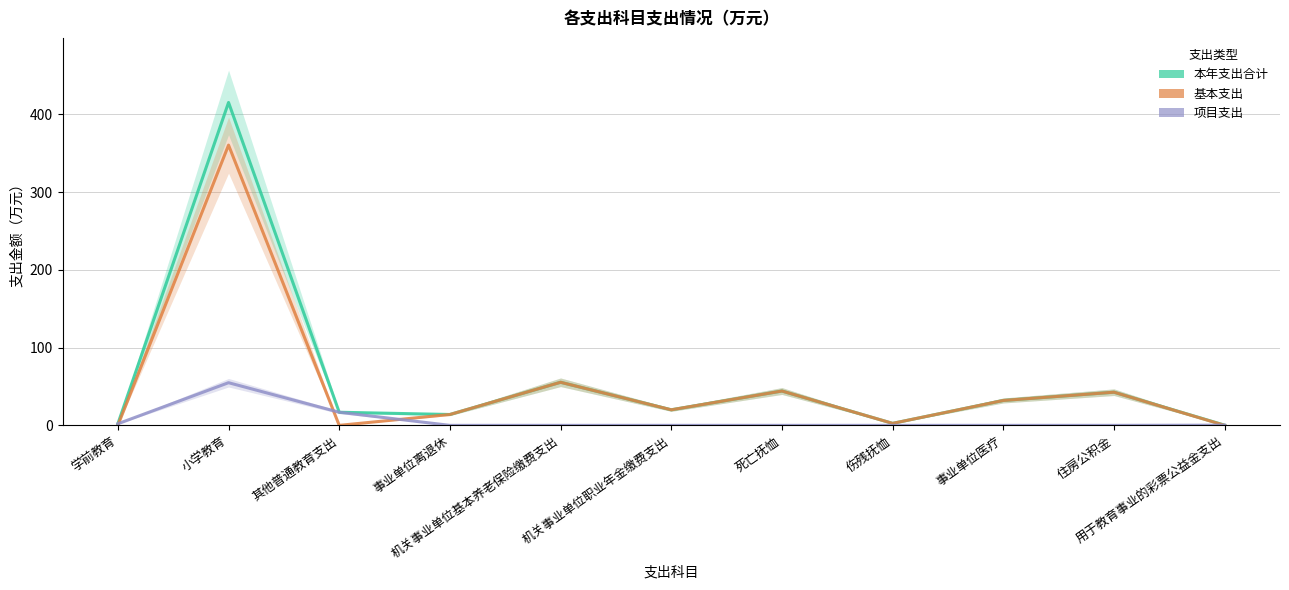

At how many categories does at least one series exceed 207?

1